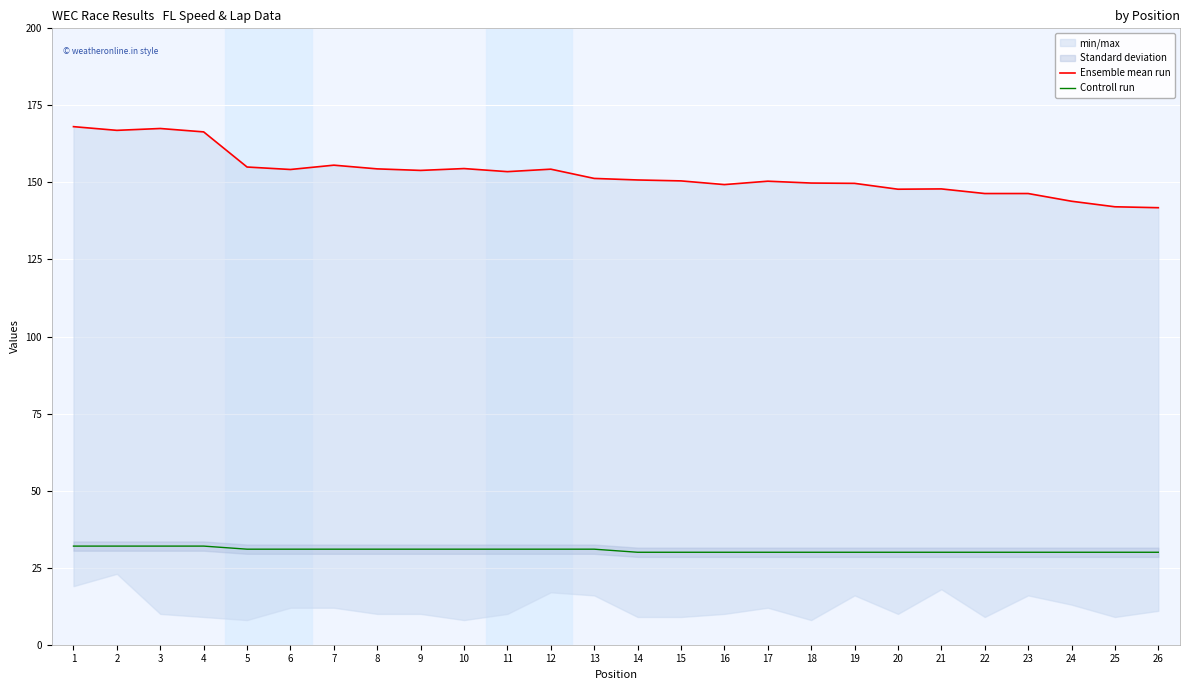

At which category is the sum across all series the highest?

1